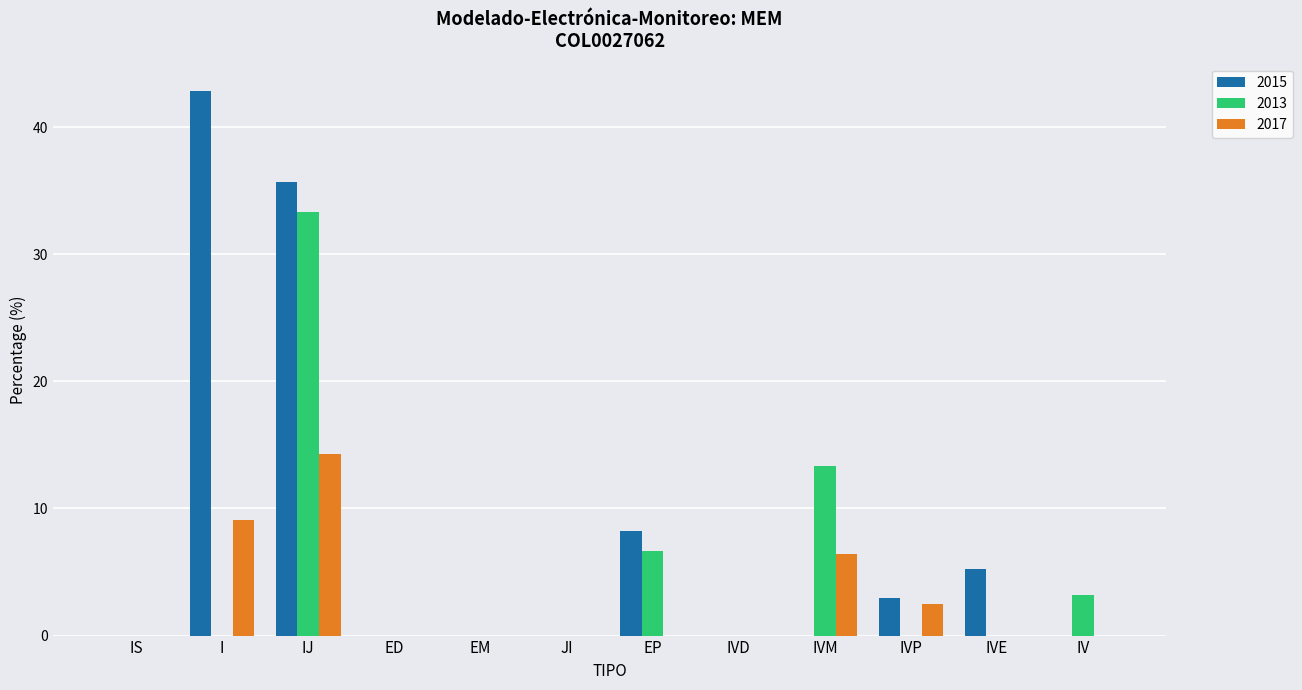

At which category is the sum across all series the highest?

IJ